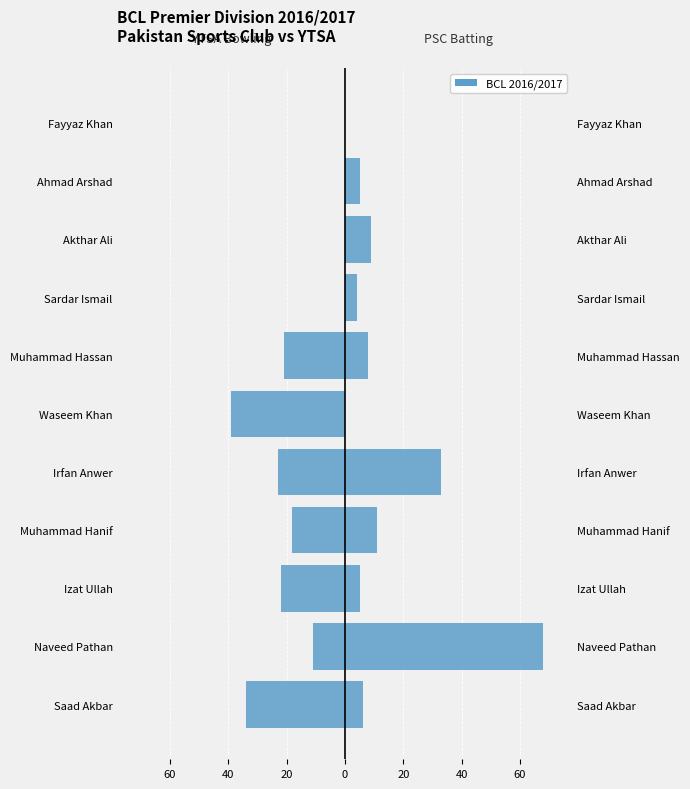

List the series in order of their peak value, lowest first.

YTSA Bowling vs PSC Batters, PSC Batting Runs